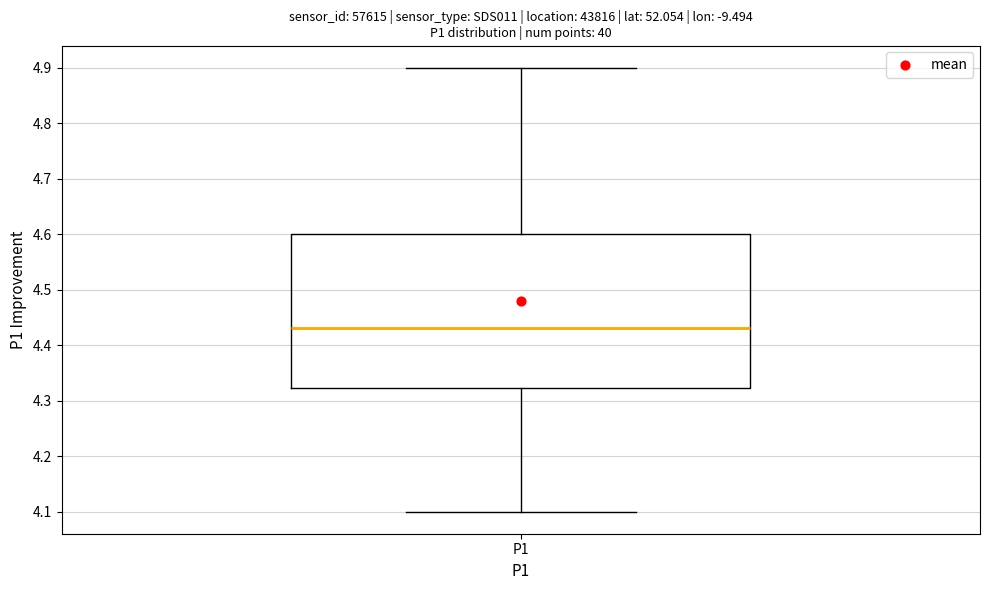

Where does the median line of the box for P1 sit on the y-axis? The values are not printed on the chart, so give them approximately, as read against the axis.

4.43